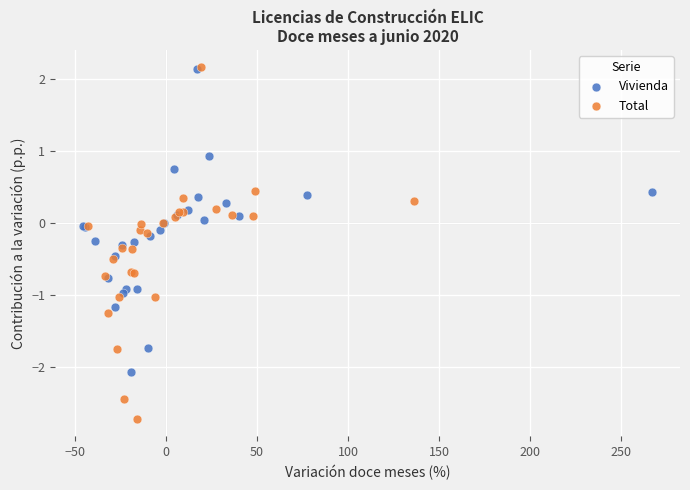

Which series has the widest spread of Y values?

Total